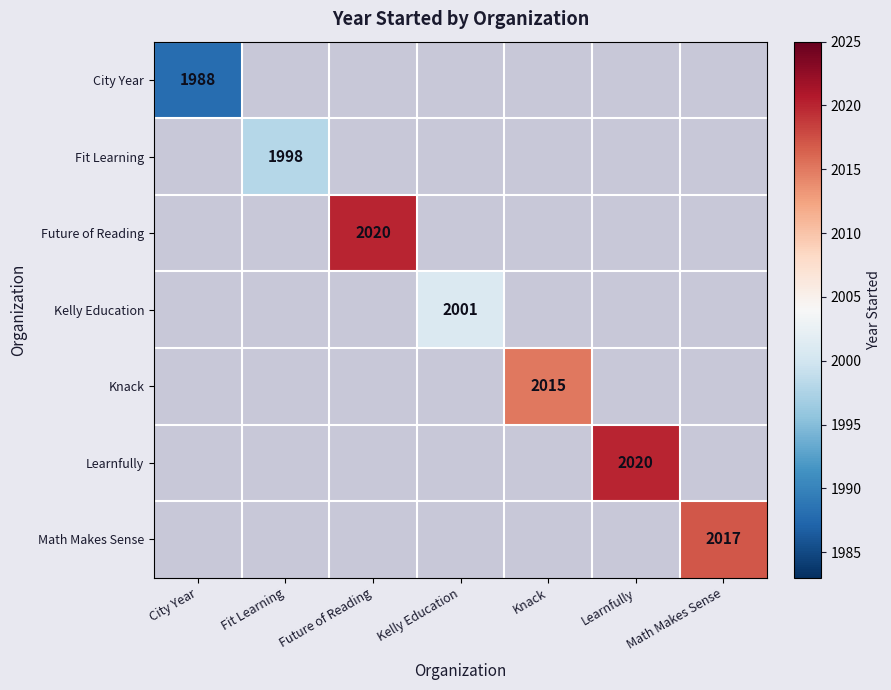

How many categories are shown in the chart?

7